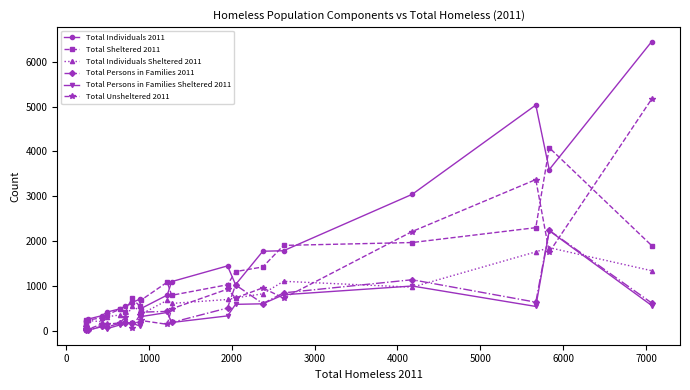

Which series has the largest range (max minus min)?

Total Individuals 2011